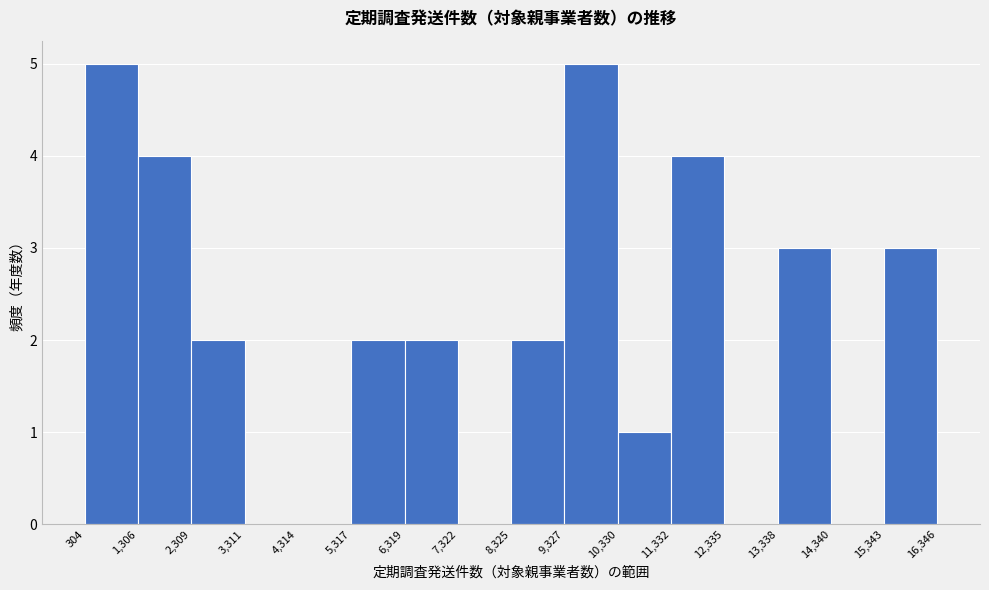

How tall is the bar that spans 15,343 to 16,346 on the x-axis? The values are not printed on the chart, so give them approximately, as read against the axis.

3